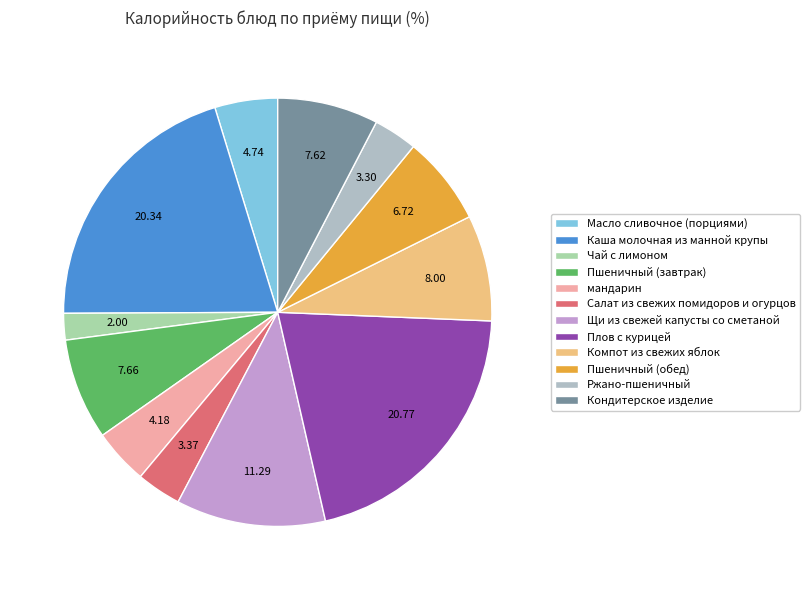

How many segments does this pie chart have?

12